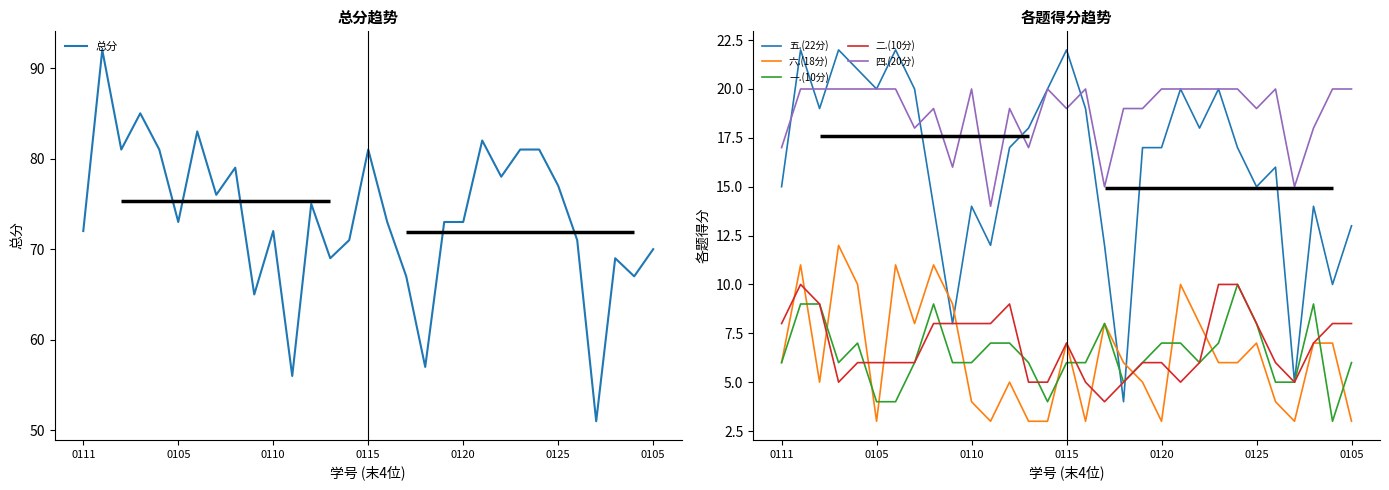

Does the chart display data point markers on the line(s)?

No